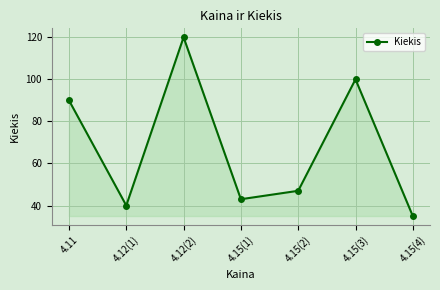

How many interior local peaks (higher than both neighbors) does the data have?

2